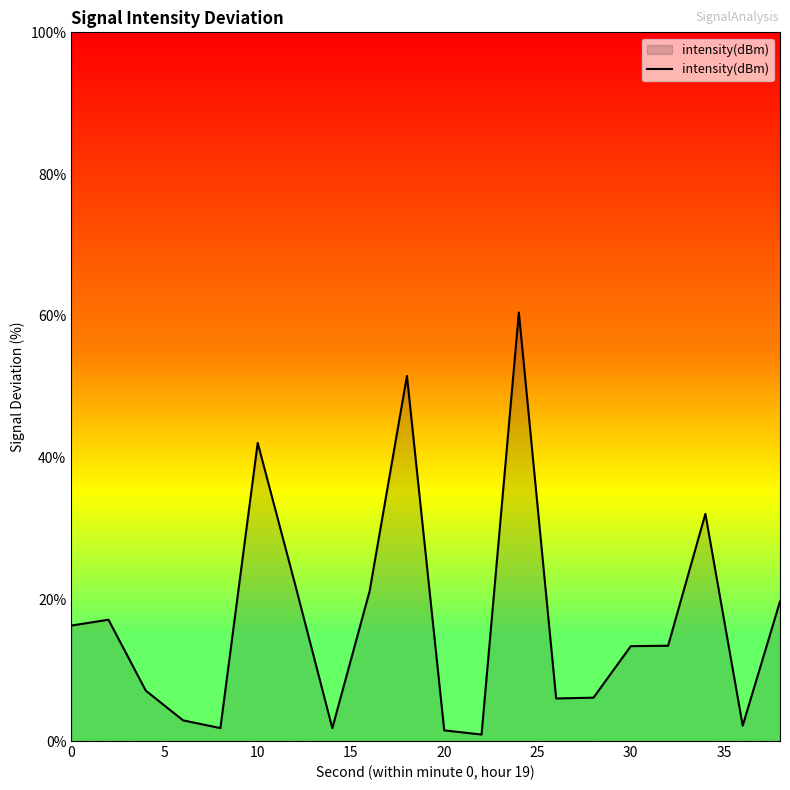

What is the difference between the maximum and minimum values?

59.6